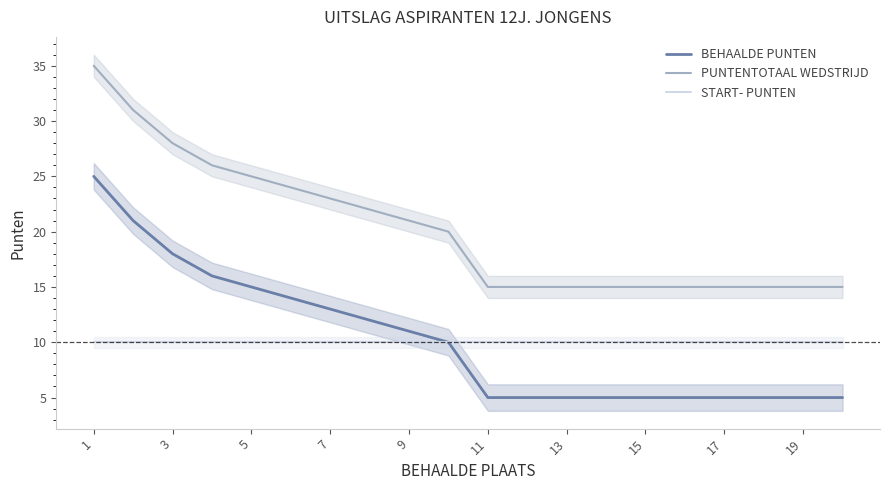

True or false: PUNTENTOTAAL WEDSTRIJD and START- PUNTEN intersect in this chart.

False